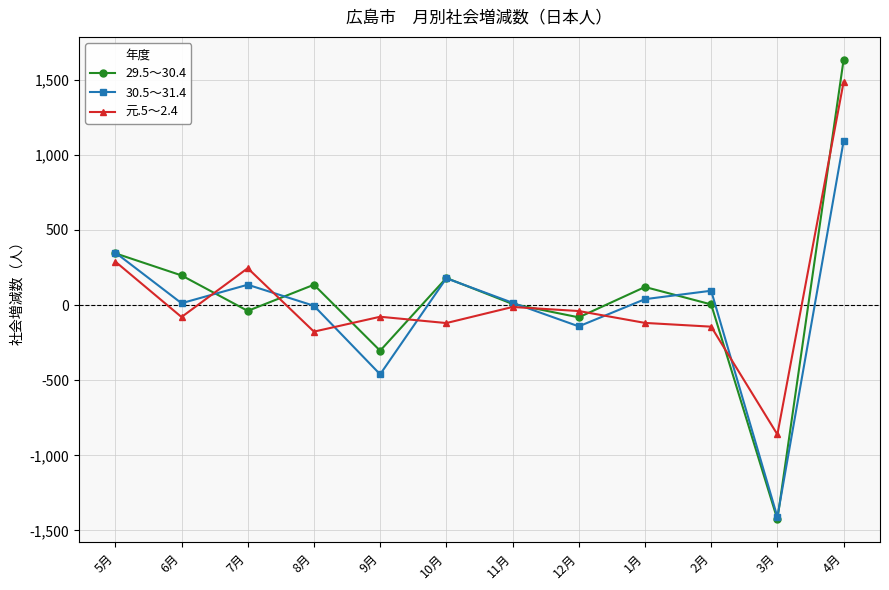

What is the label of the 11th point from the left?

3月